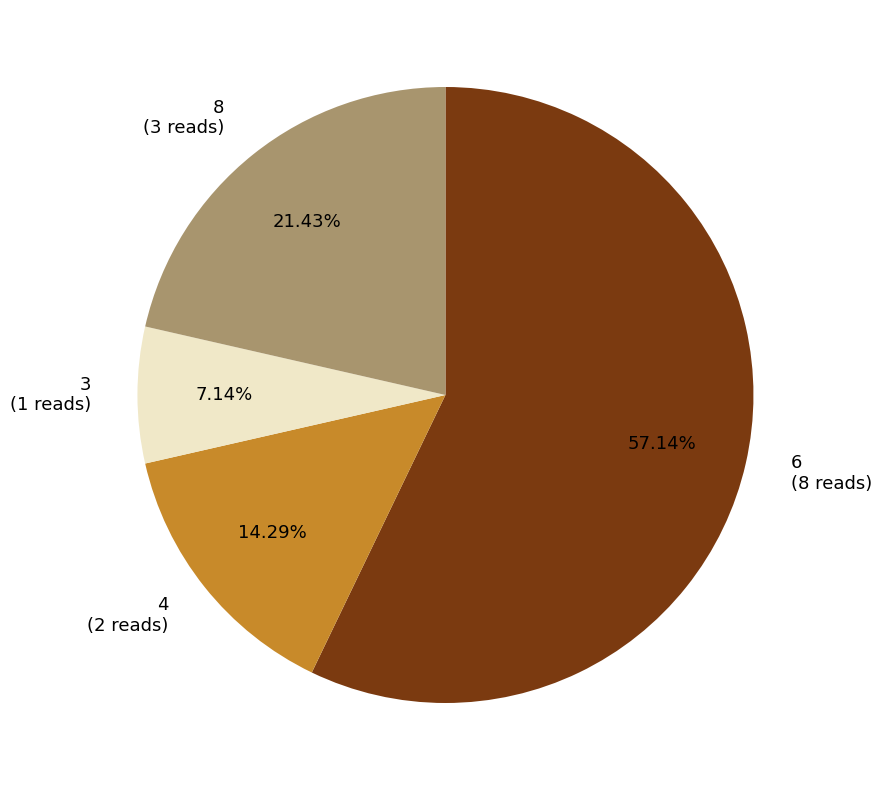

Is there any slice that represents more than half of the pie?

Yes